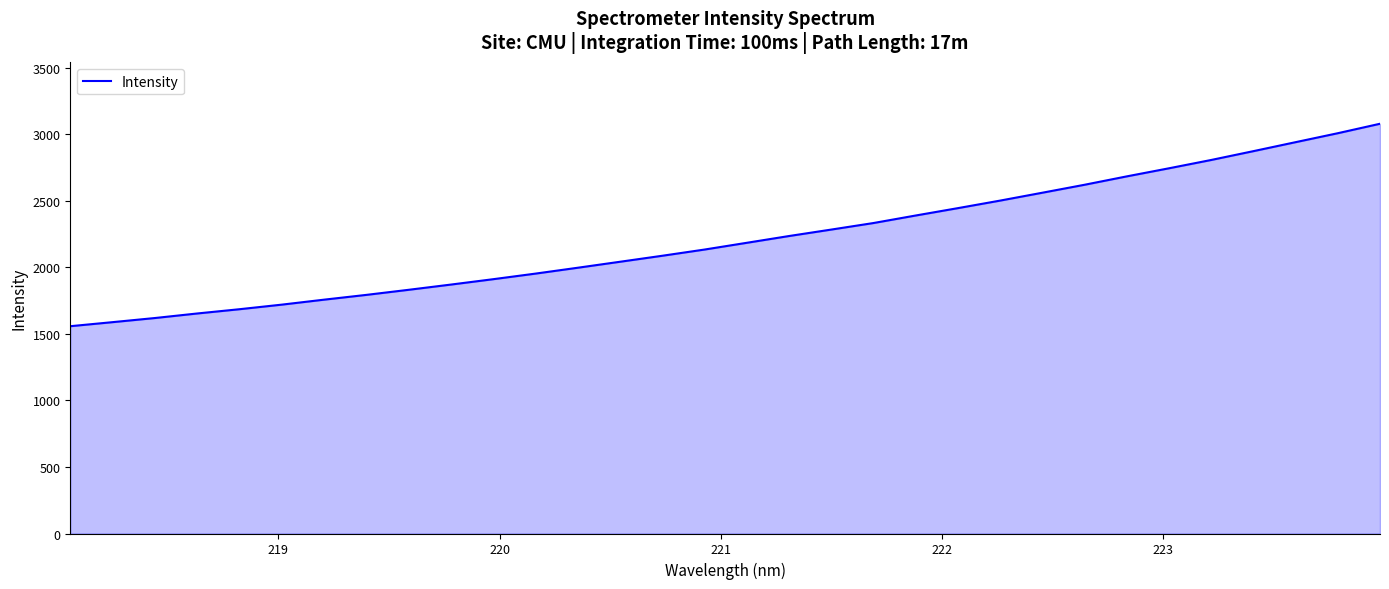

True or false: the data has more than 0 interior local peaks.

False